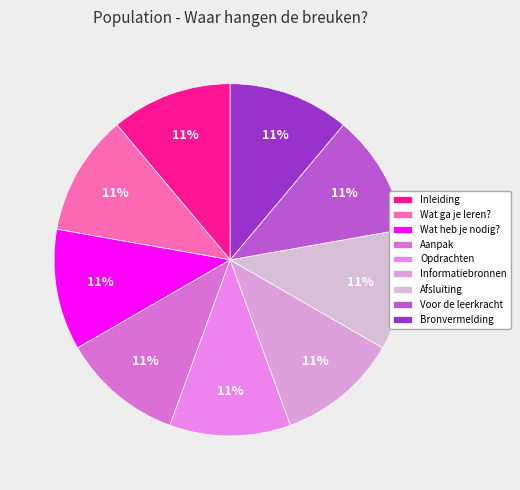

Approximately how many times larger is the value at Wat heb je nodig? compared to Afsluiting?

1.0